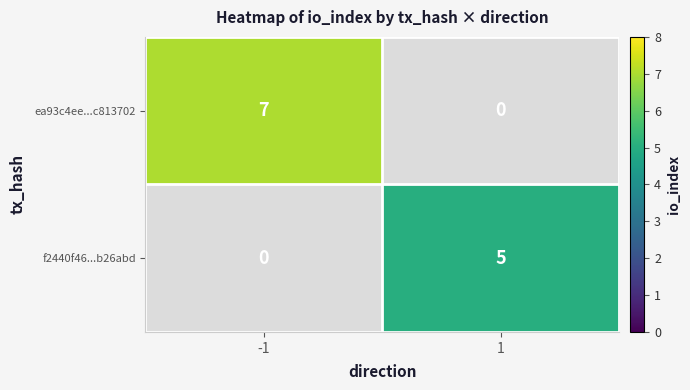

Is the value of f2440f46...b26abd at 1 greater than the value of ea93c4ee...c813702 at -1?

No